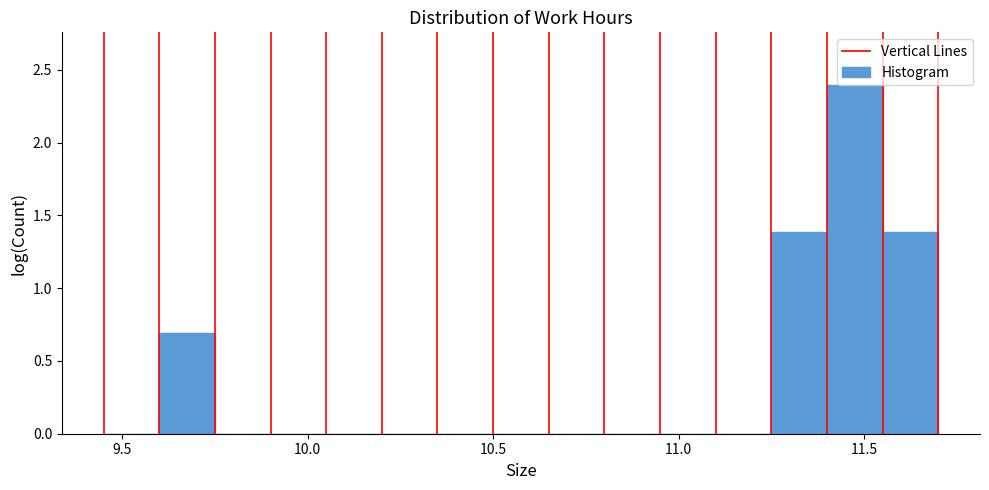

Read against the x-axis, roughly where is the centre of the tallest bar?

11.50